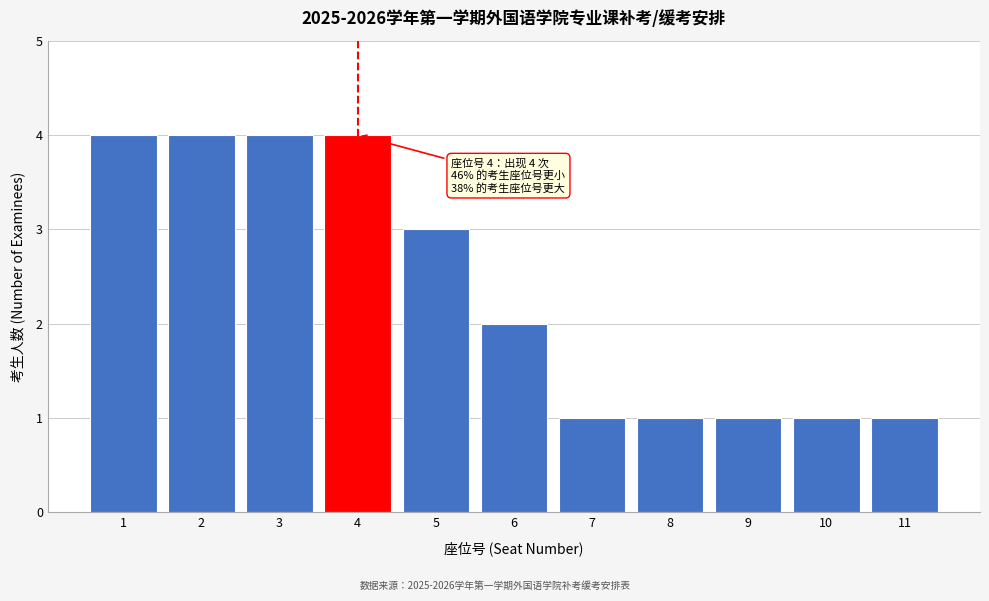

Reading left to right, transcribe all the data shown in this chart.

1=4	2=4	3=4	4=4	5=3	6=2	7=1	8=1	9=1	10=1	11=1